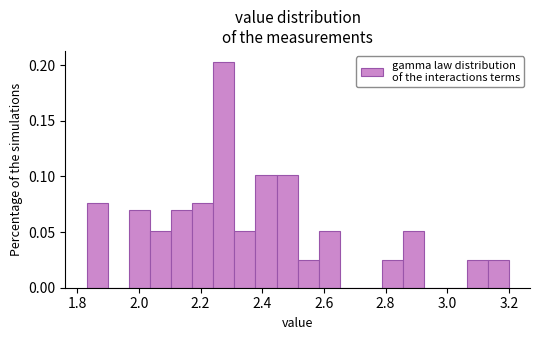

Read against the x-axis, roughly where is the centre of the tallest bar?

2.28